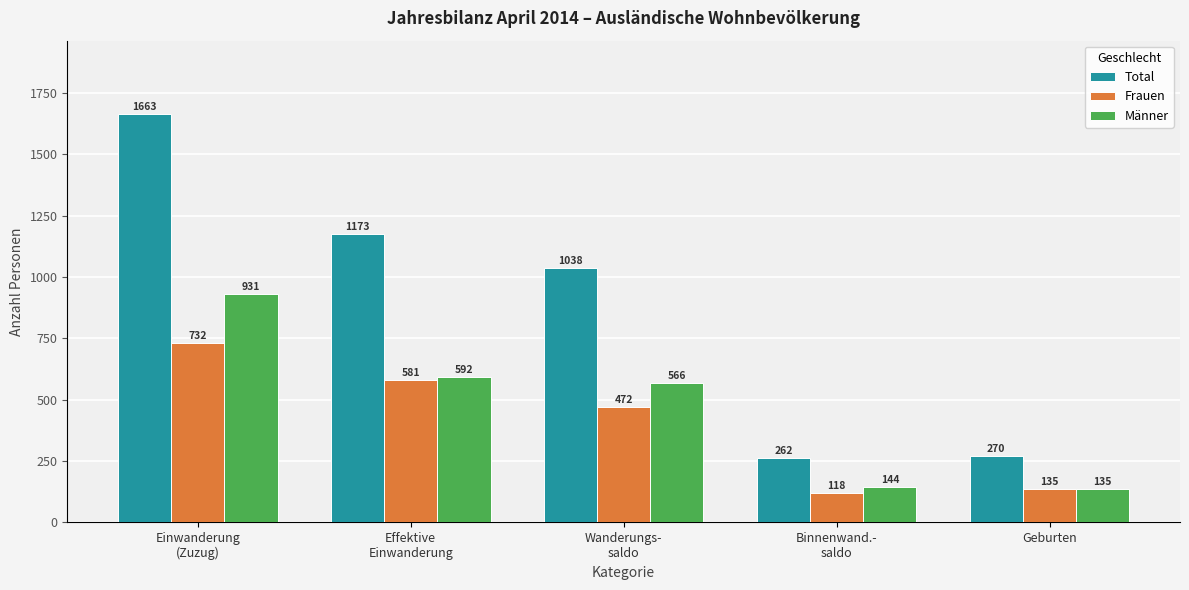

Which category has the highest value across all series?

Einwanderung
(Zuzug)